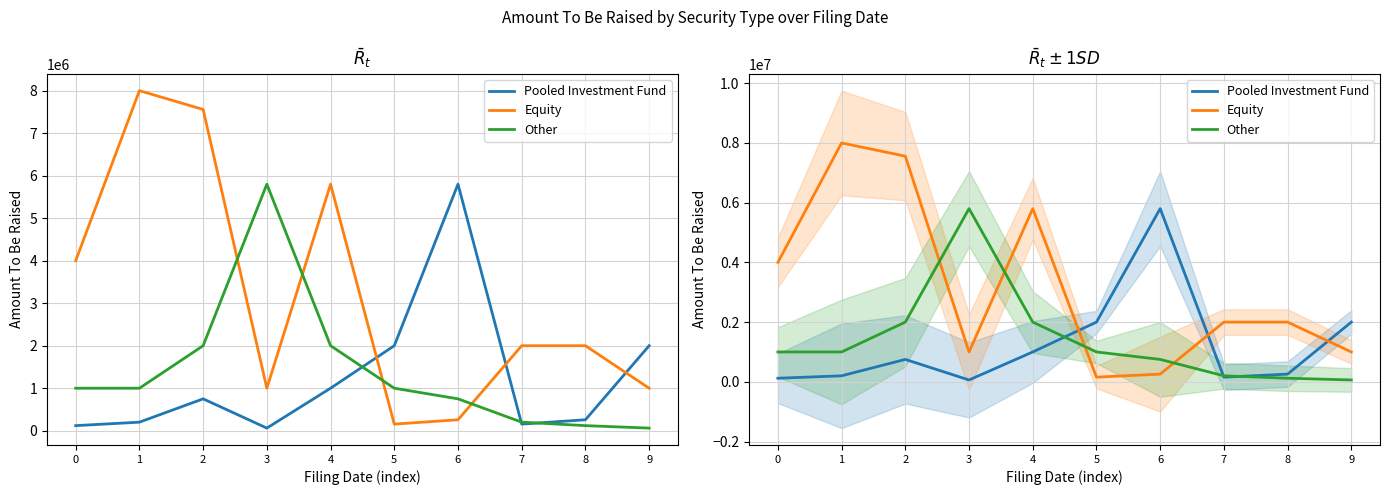

Which label corresponds to the largest value in the chart?

1